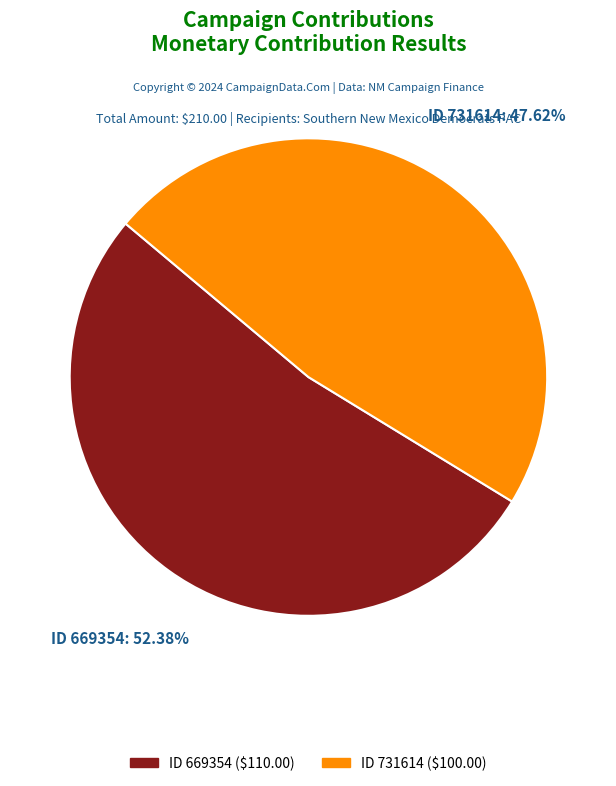

How many segments does this pie chart have?

2